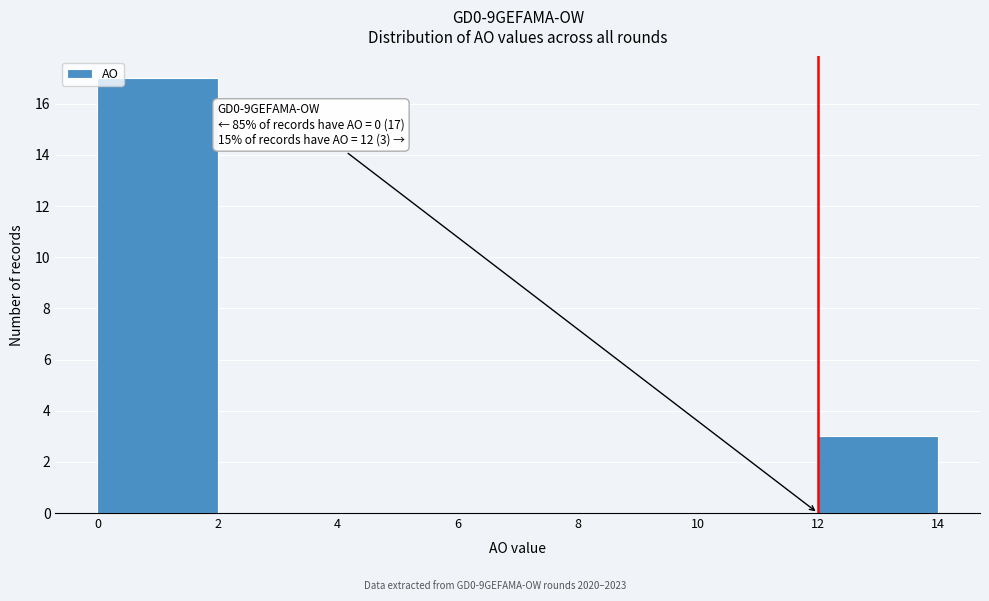

Over which range of the x-axis is the bar tallest?

0 to 2